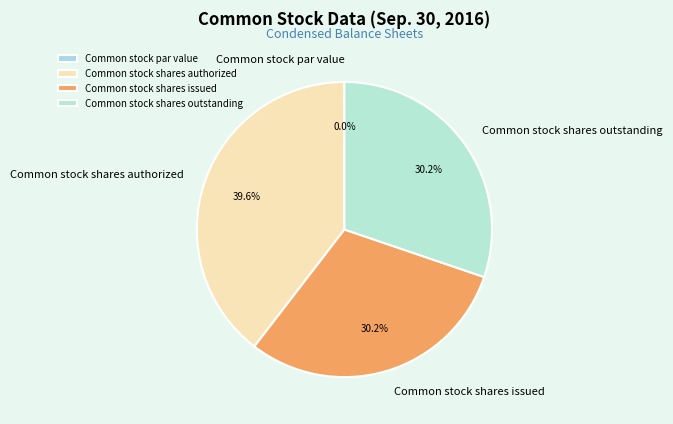

To the nearest percent, what portion does Common stock shares authorized represent?

40%